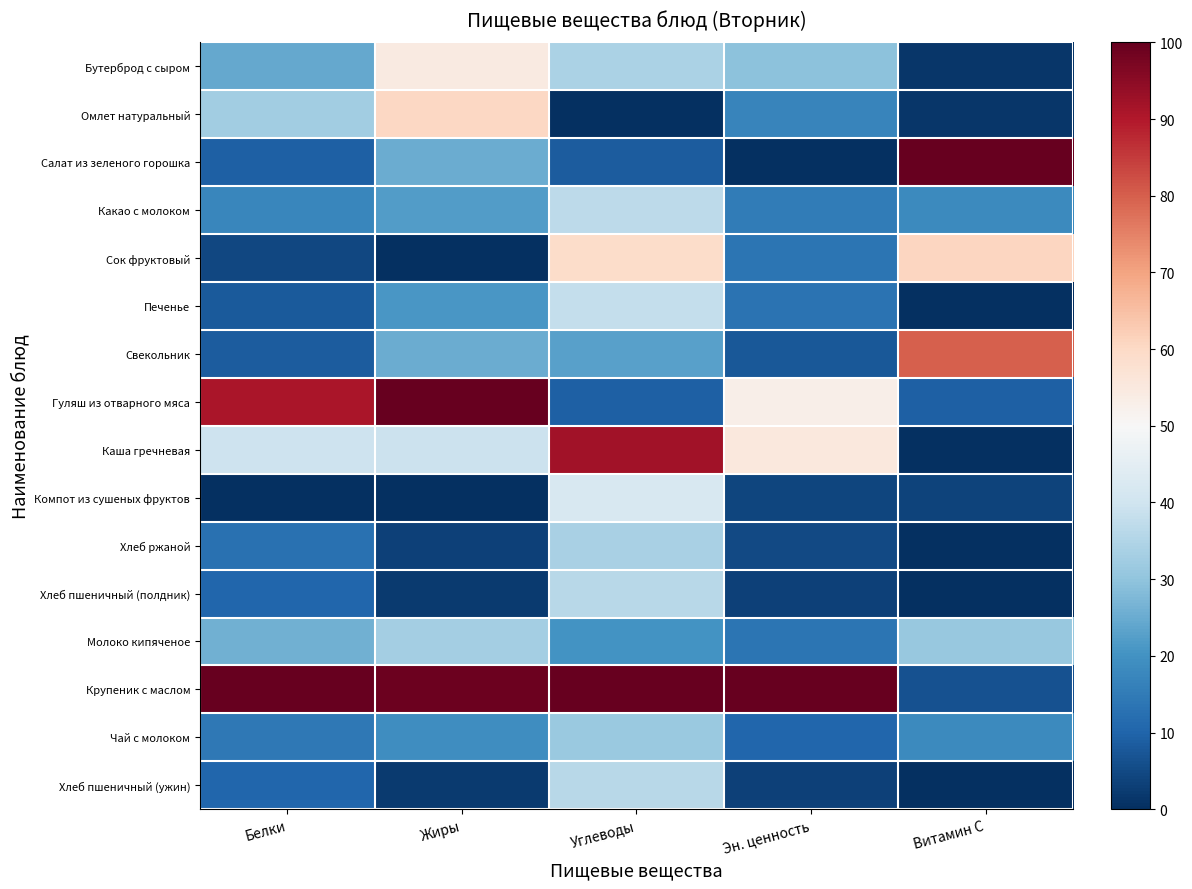

Which series has the largest range (max minus min)?

Салат из зеленого горошка